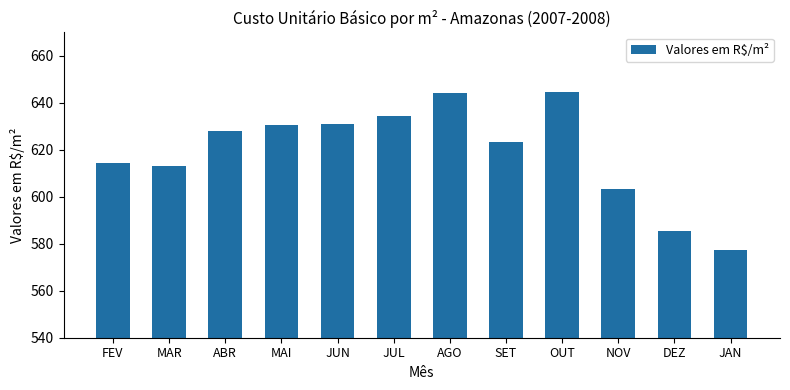

What position from the left is JUN?

5